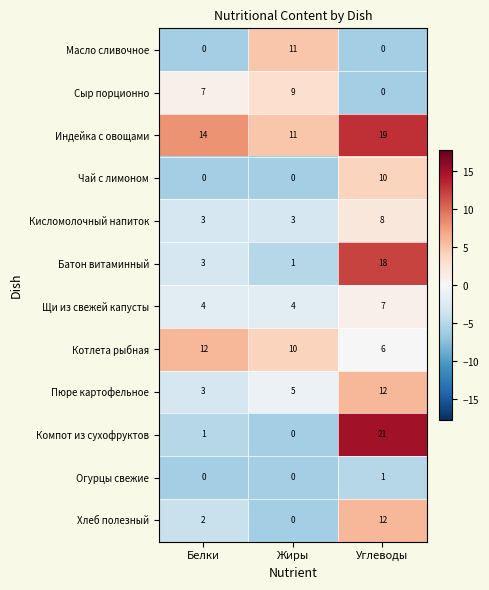

Count the Сыр порционно values in the range 0 to 9.

3